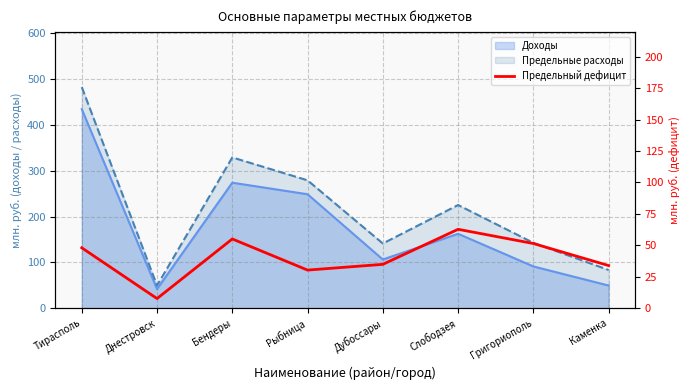

Does the chart have visible grid lines?

Yes